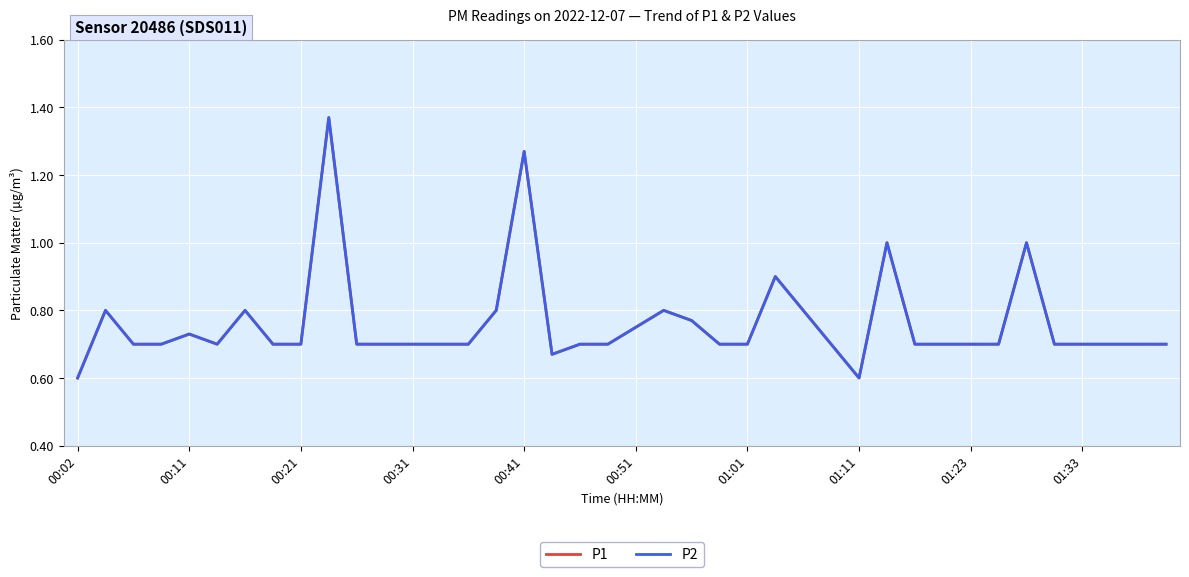

True or false: P2 and P1 cross at least once.

False